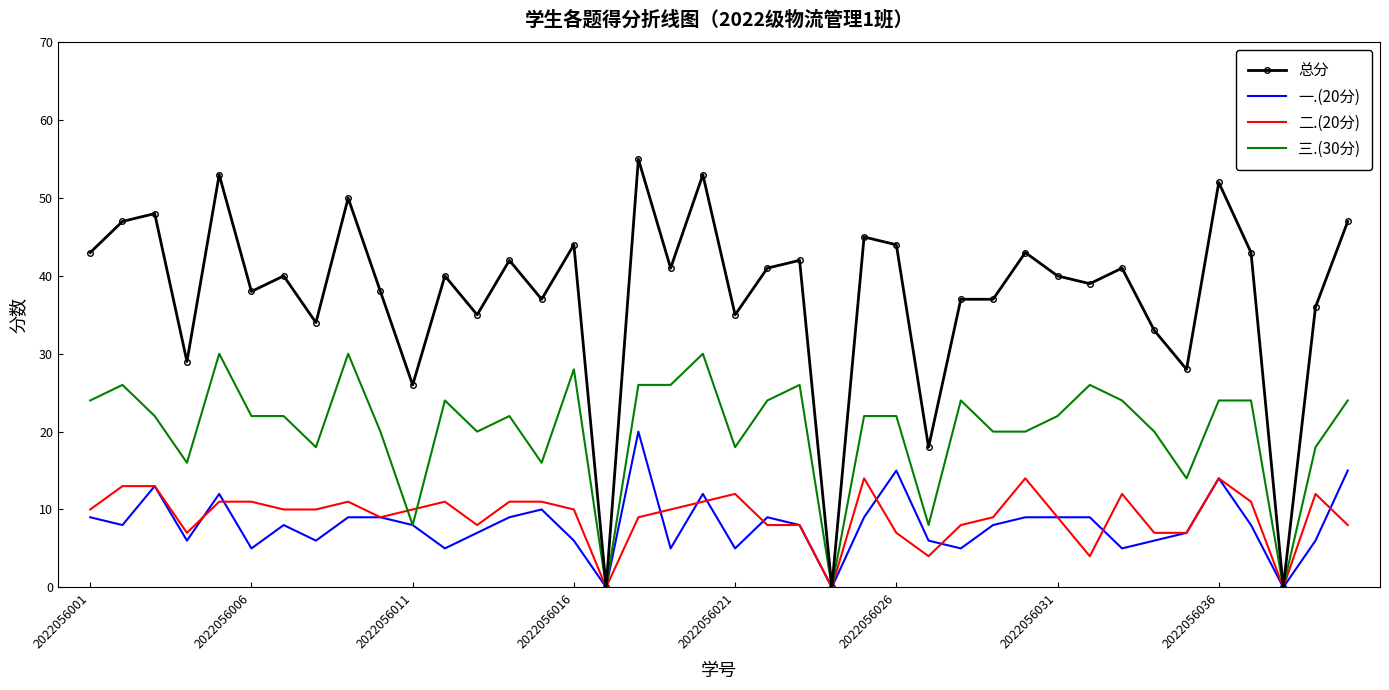

Which series has the widest spread of values?

总分